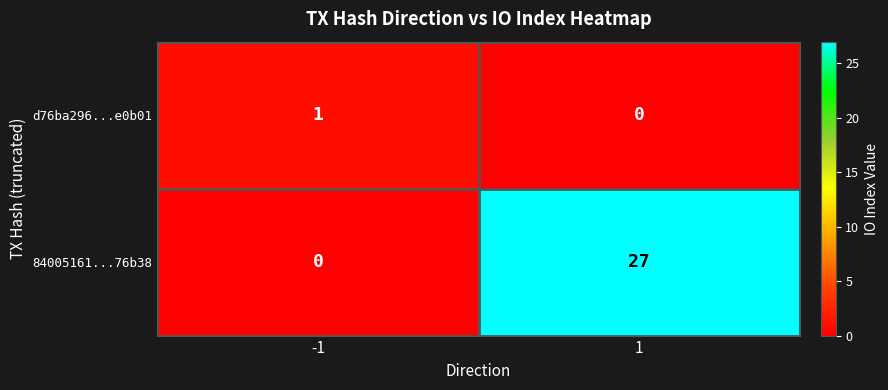

Reading left to right, list all the values displayed in this chart.

d76ba296...e0b01: -1=1	1=0
84005161...76b38: -1=0	1=27